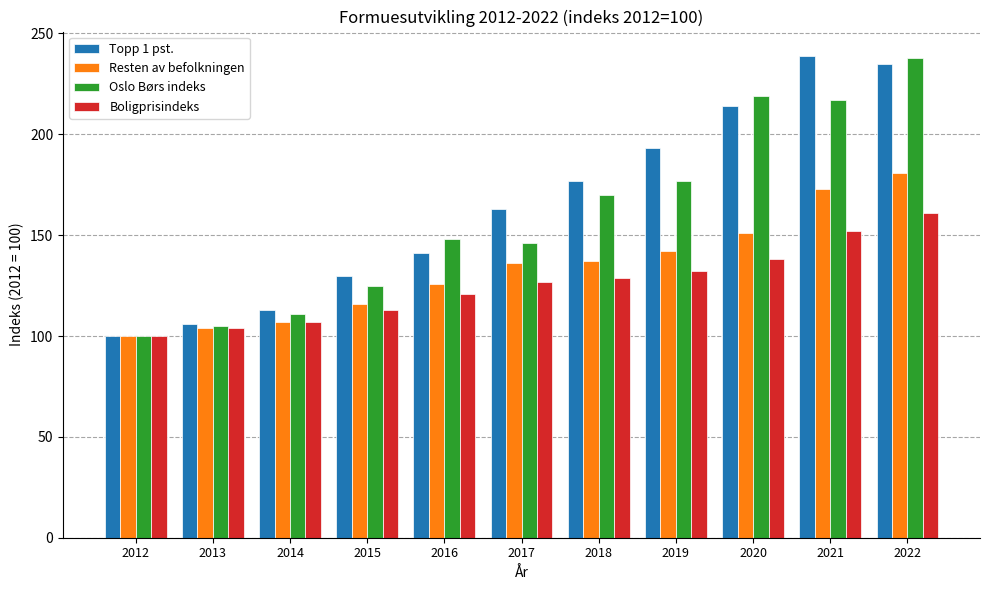

What is the minimum value for Boligprisindeks?

100